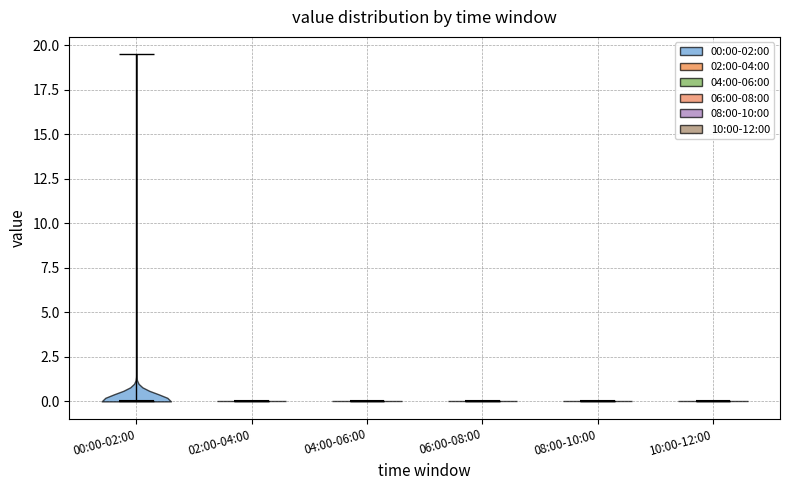

Reading left to right, read every violin against the y-axis: where its median line is, and the lowest and highest points it reaches. The values are not printed on the chart, so give them approximately, as read against the axis.

00:00-02:00: median line 0.0, lowest point 0.0, highest point 19.5
02:00-04:00: median line 0.0, lowest point 0.0, highest point 0.0
04:00-06:00: median line 0.0, lowest point 0.0, highest point 0.0
06:00-08:00: median line 0.0, lowest point 0.0, highest point 0.0
08:00-10:00: median line 0.0, lowest point 0.0, highest point 0.0
10:00-12:00: median line 0.0, lowest point 0.0, highest point 0.0